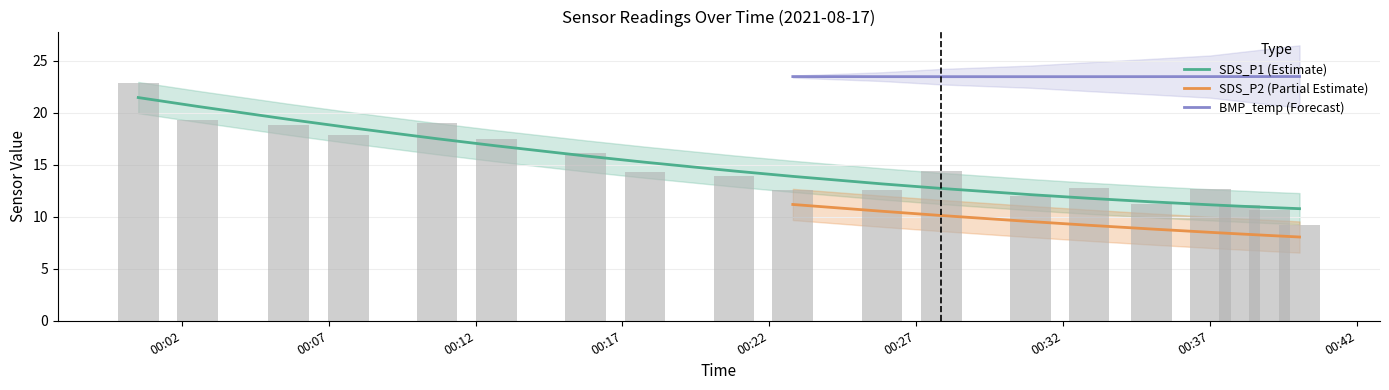

What is the sum of all BMP_temperature values?

446.9